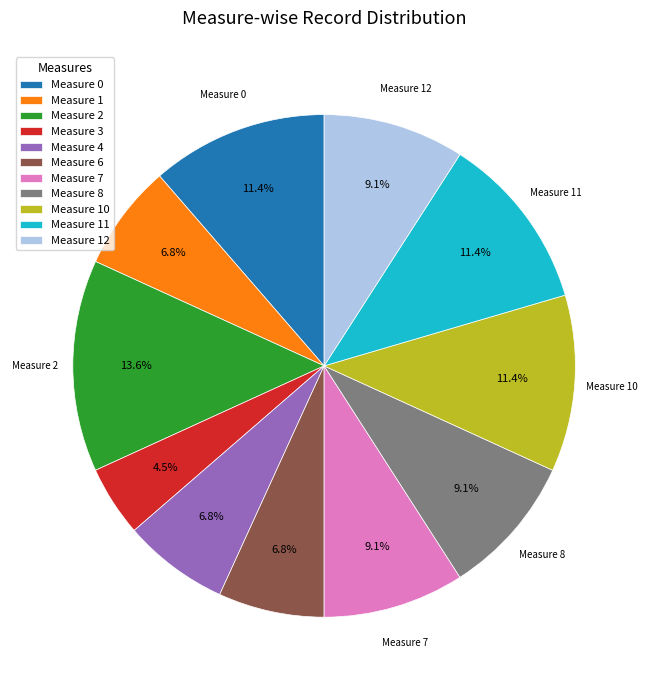

Is there any slice that represents more than half of the pie?

No